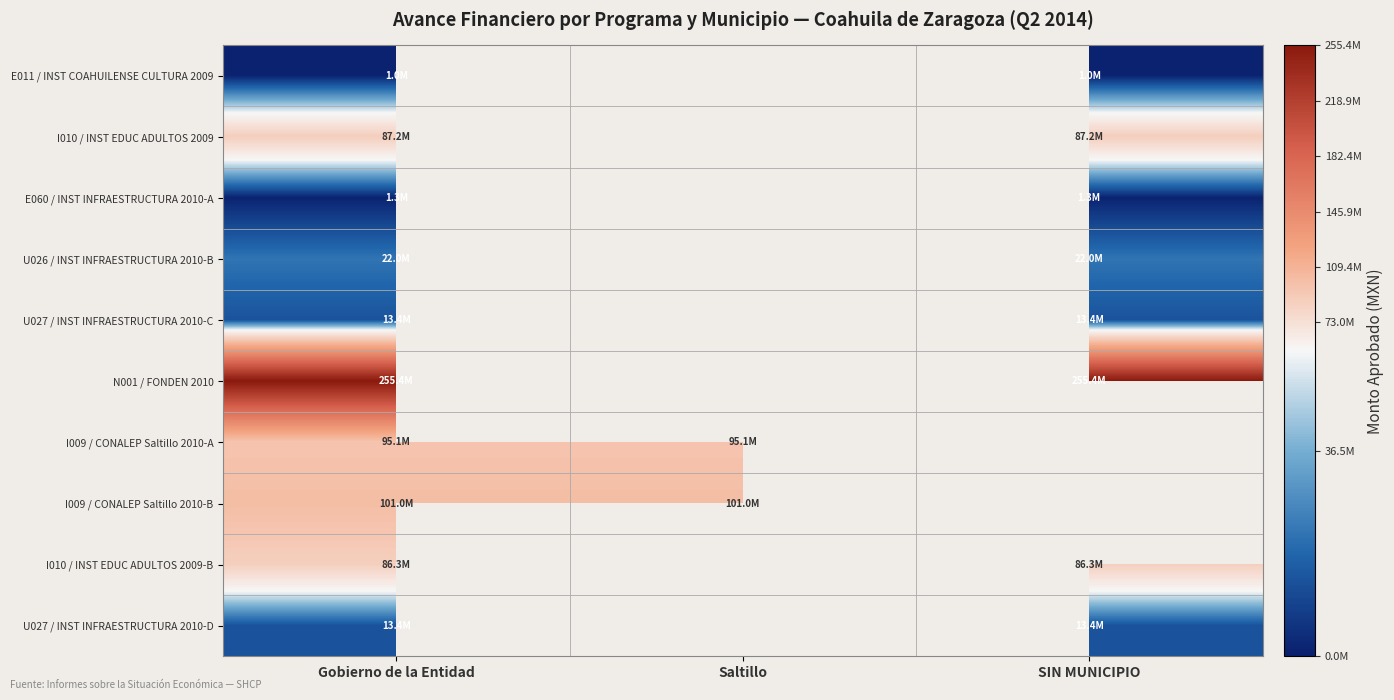

List the labels in order of U027 / INST INFRAESTRUCTURA 2010-C value, smallest first.

Gobierno de la Entidad, Saltillo, SIN MUNICIPIO